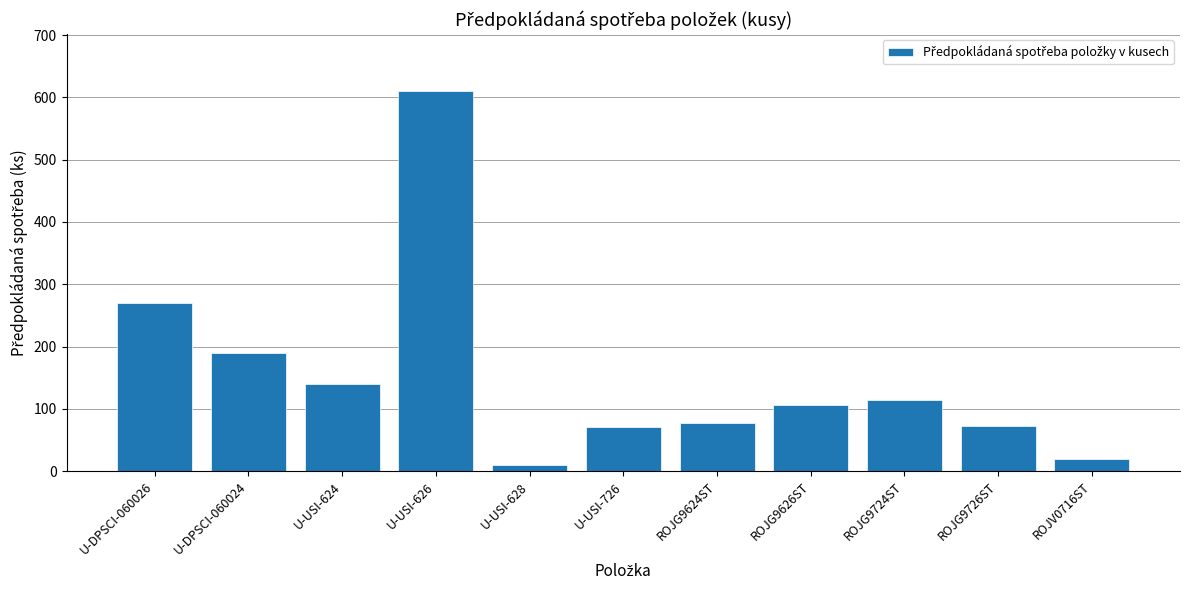

What is the sum of all values?

1680